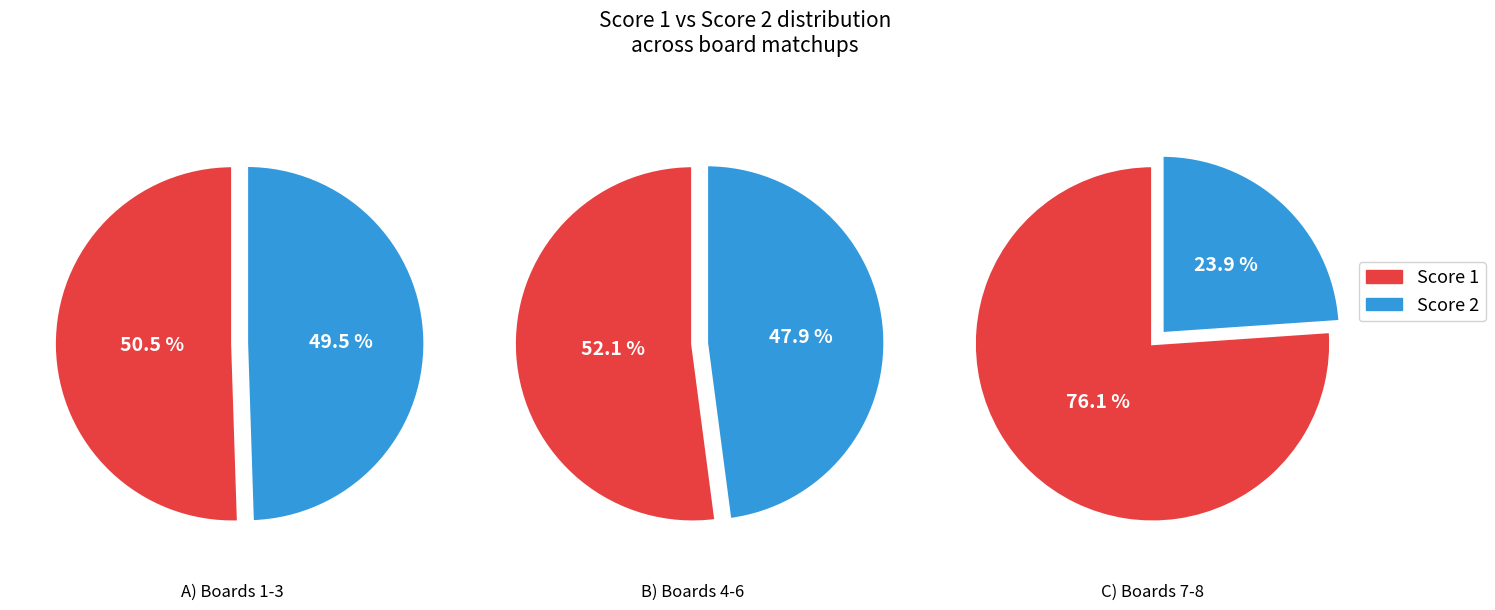

To the nearest percent, what portion does 2 represent?

24%